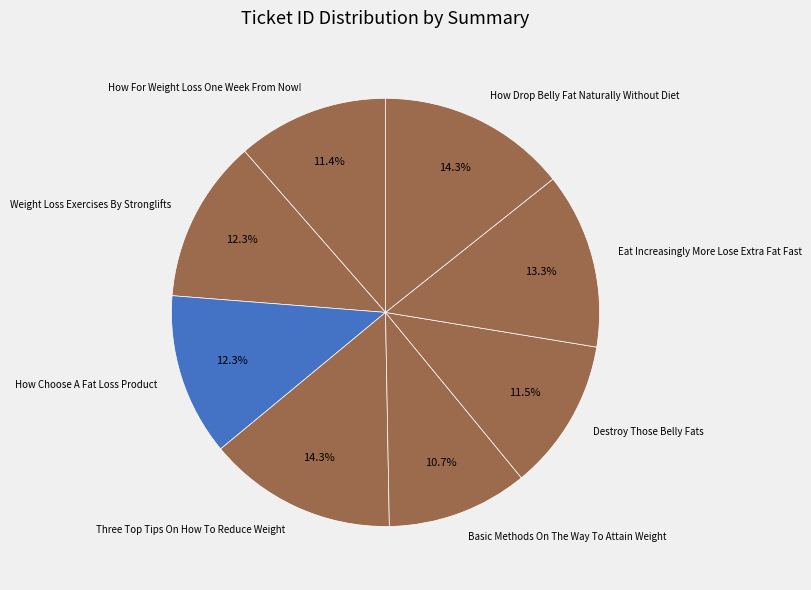

What is the smallest slice in the pie chart?

Basic Methods On The Way To Attain Weight